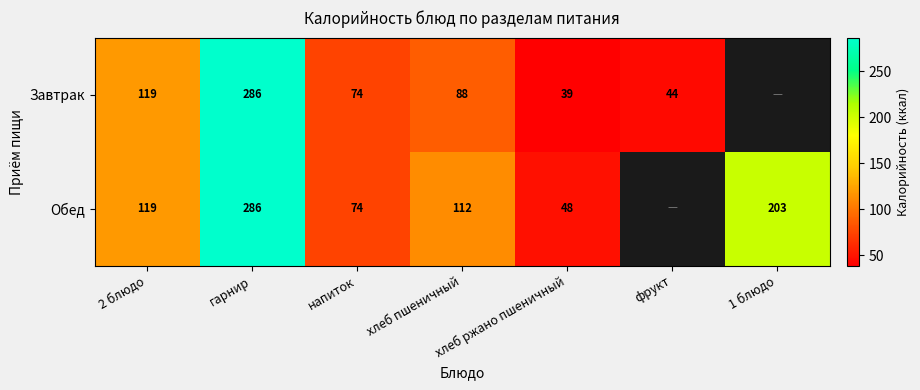

Rank the series at хлеб ржано пшеничный from highest to lowest value.

Обед, Завтрак